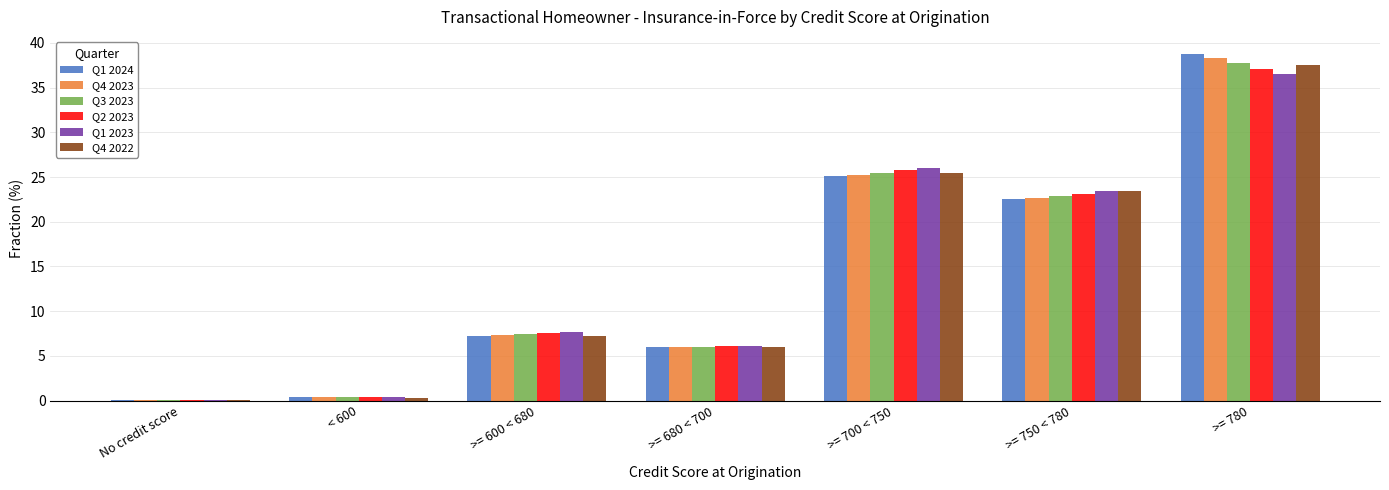

How many data points in Q4 2022 are above 7?

4